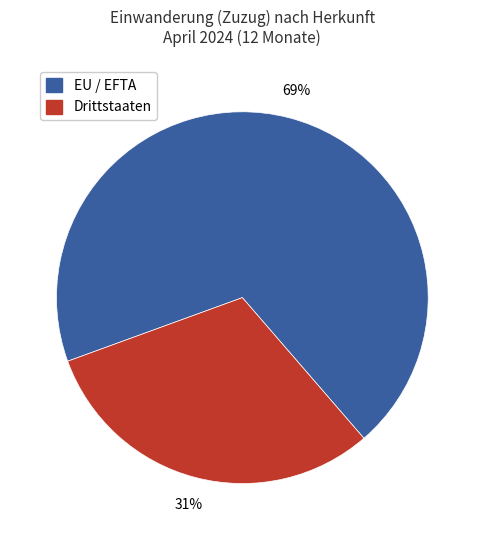

Rank the categories by value from highest to lowest.

EU / EFTA, Drittstaaten